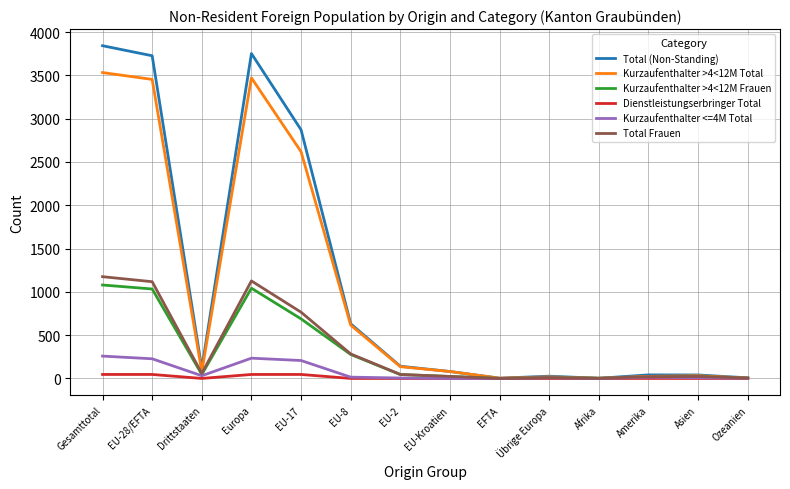

Is it true that Kurzaufenthalter >4<12M Frauen equals 1079 at Gesamttotal?

True